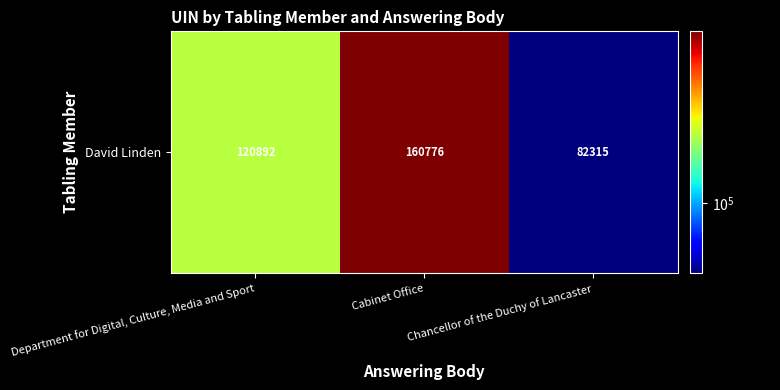

What is the average value?

121328